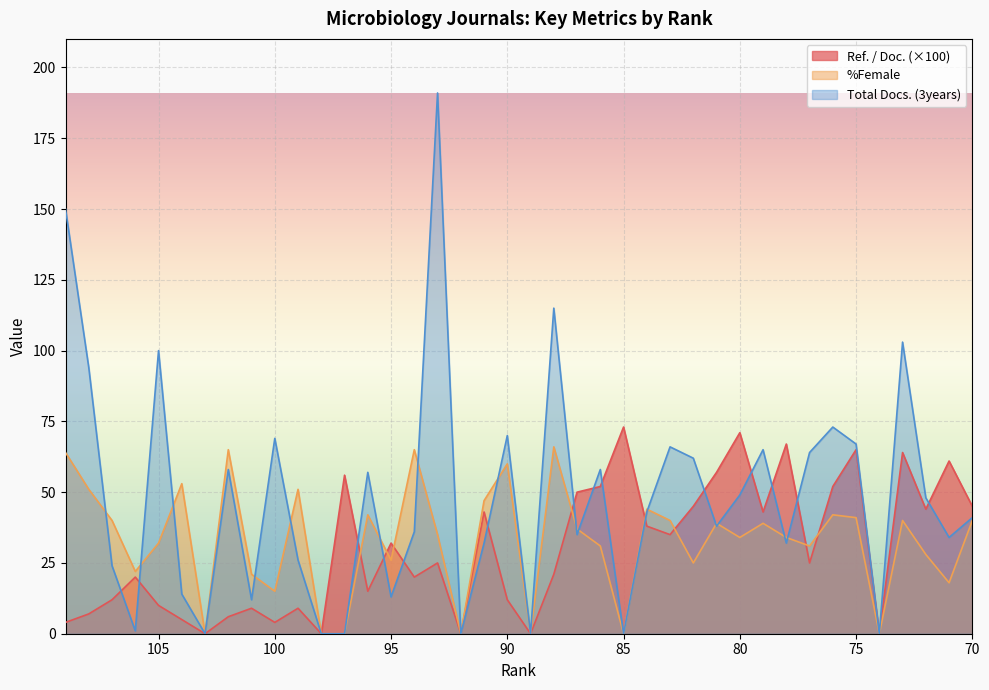

True or false: Total Docs. (3years) has a value of 0.0 at 74.

True